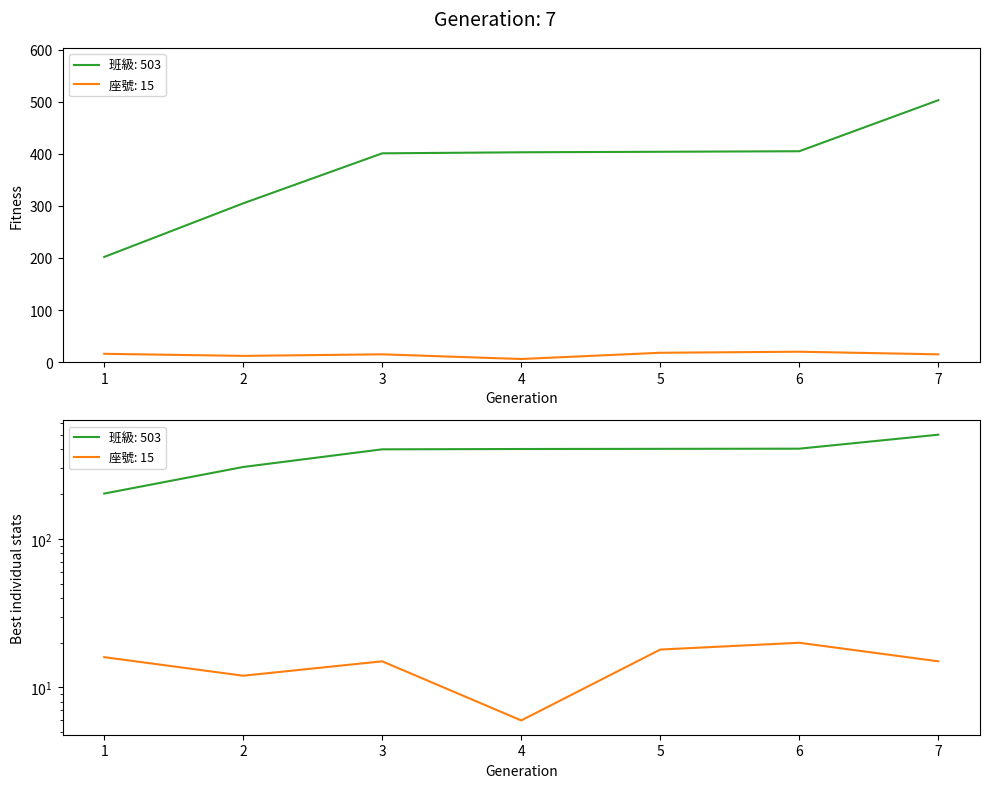

At which category does 座號 reach its first local peak?

3